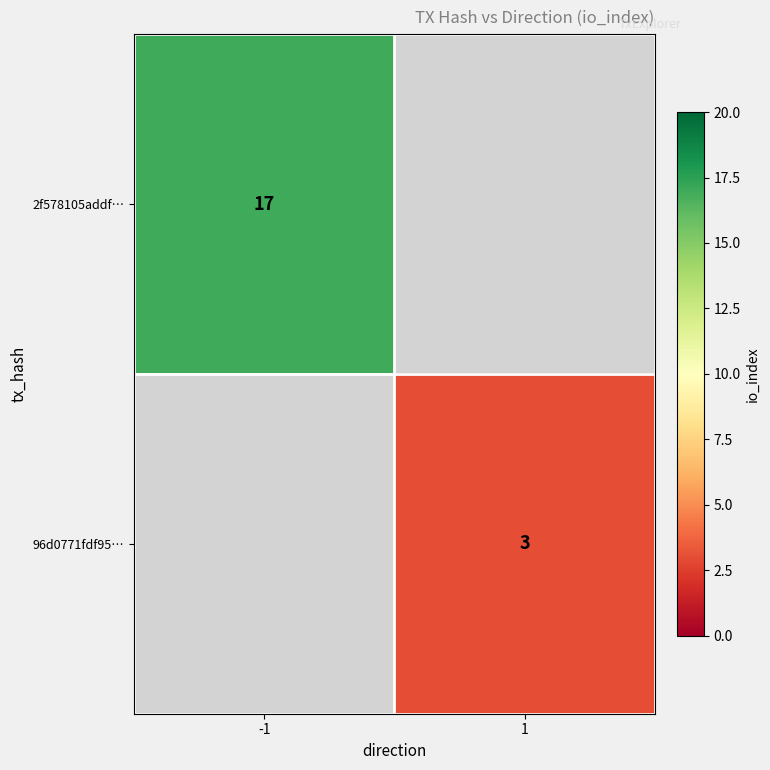

Is it true that 96d0771fdf95… equals 1 at 1?

False